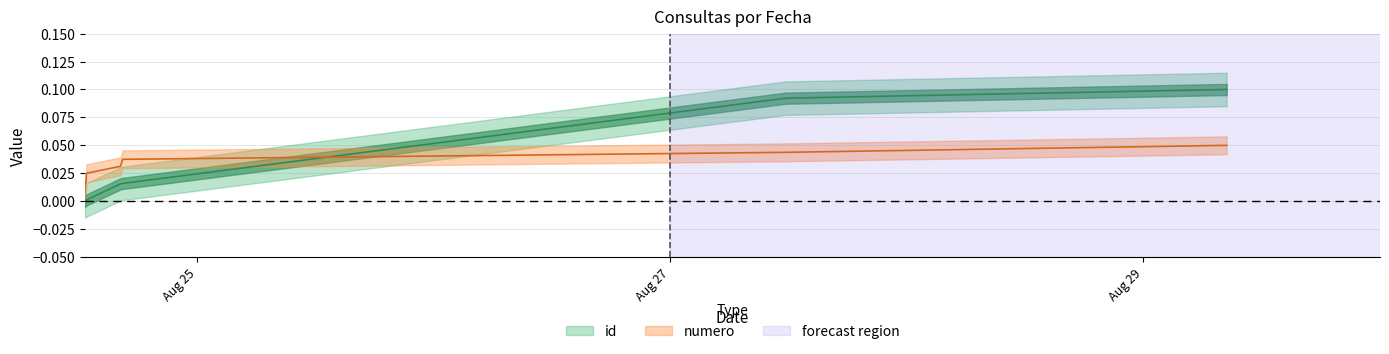

True or false: numero has more than 0 points higher than both neighbors.

False